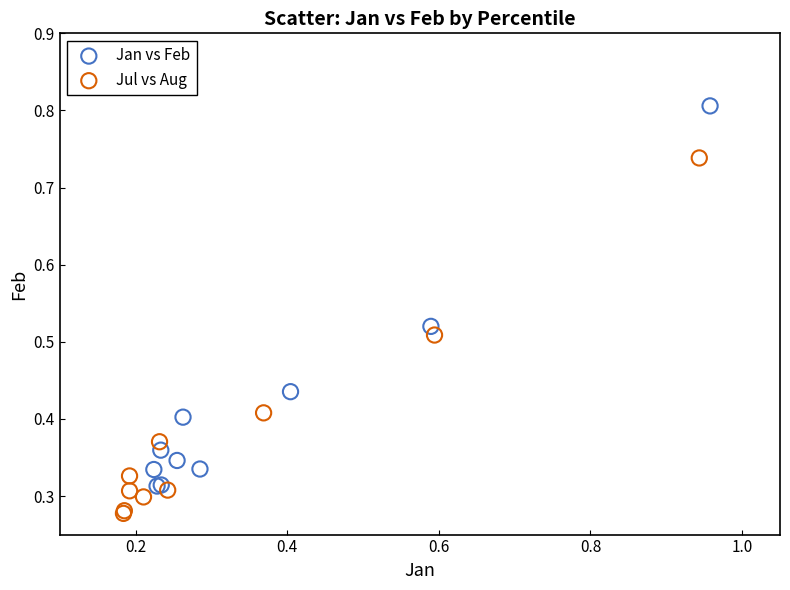

Which series contains the lowest Y value?

Jul vs Aug